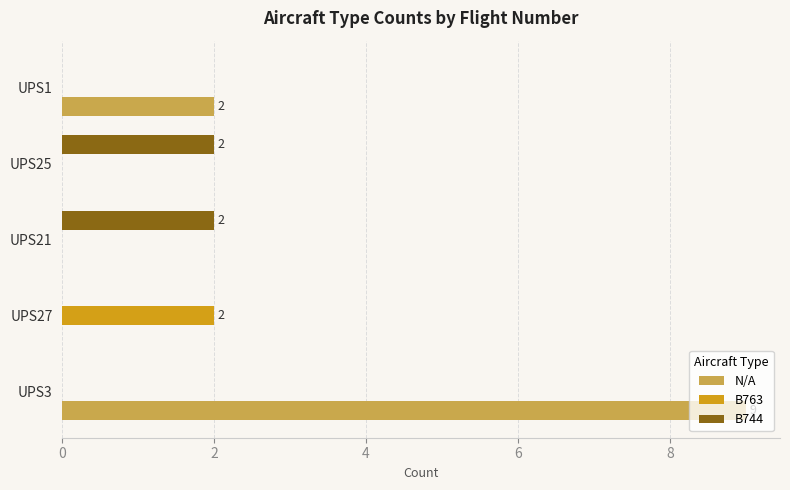

At which category does the chart reach its peak across all series?

UPS3